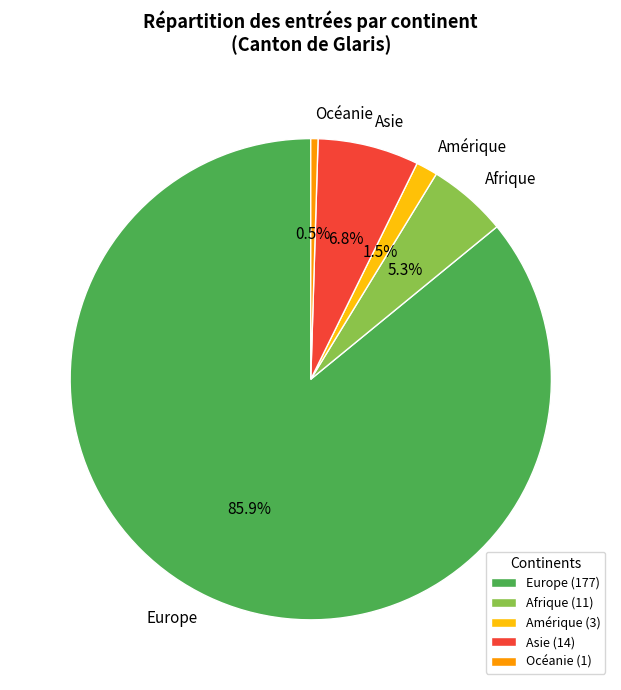

How many segments does this pie chart have?

5